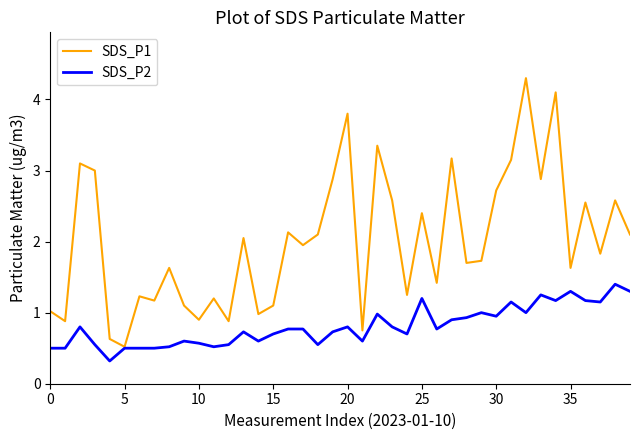

What is the maximum value for SDS_P2?

1.4